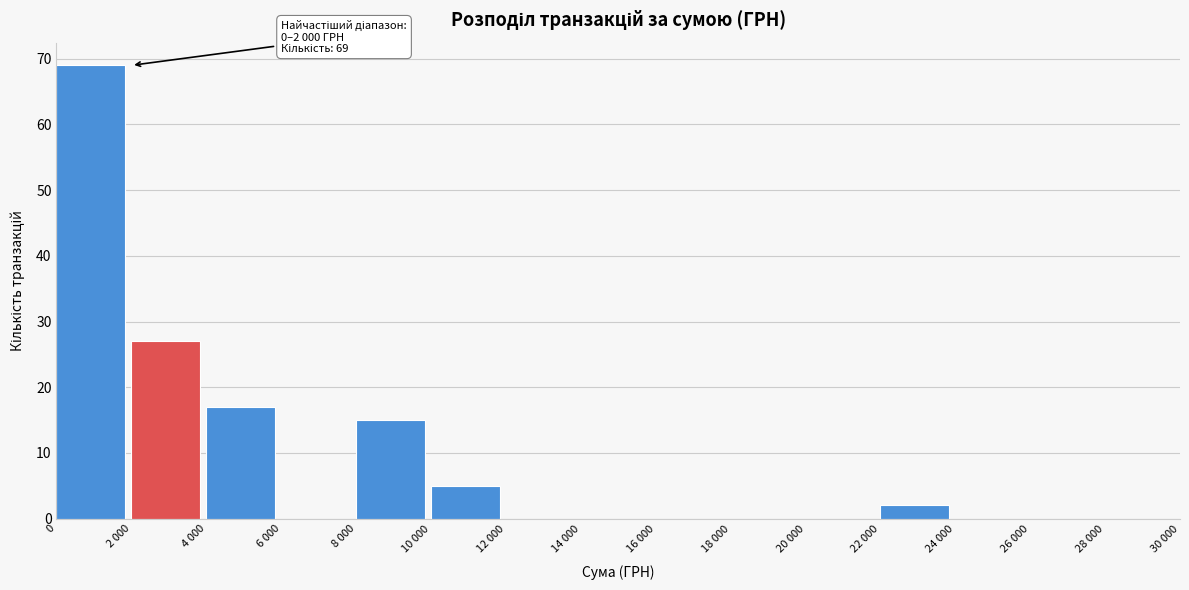

Reading right to left, list all the values displayed in this chart.

28 000=0	26 000=0	24 000=0	22 000=2	20 000=0	18 000=0	16 000=0	14 000=0	12 000=0	10 000=5	8 000=15	6 000=0	4 000=17	2 000=27	0=69